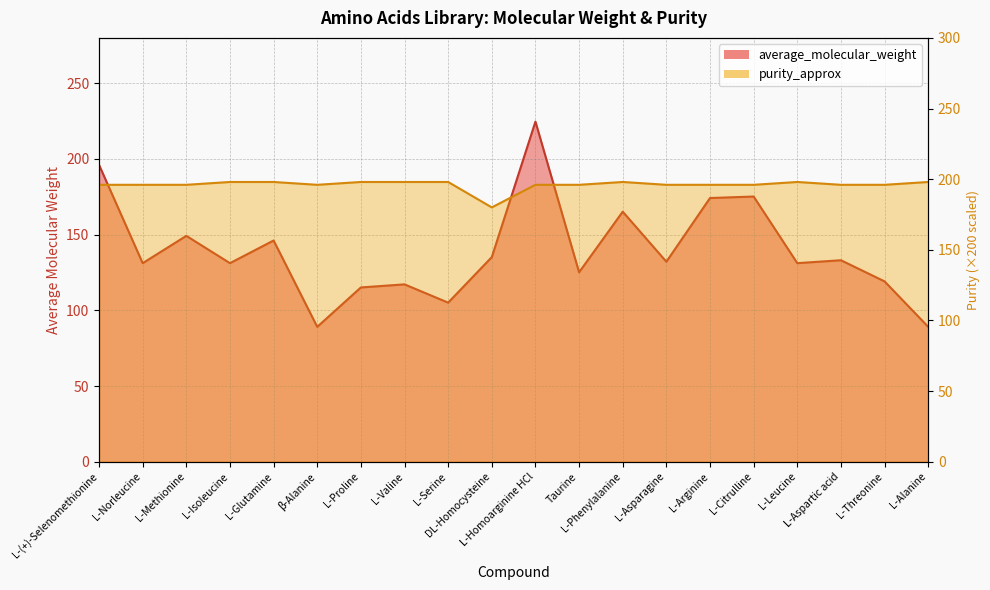

What is the minimum value shown in the chart?

89.1